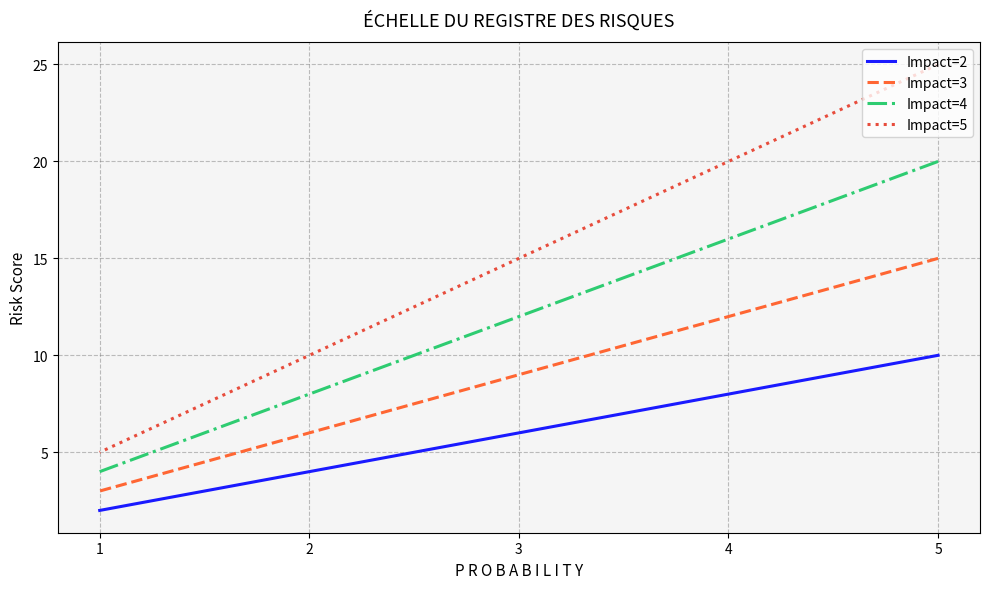

True or false: Impact=2 and Impact=5 intersect in this chart.

False